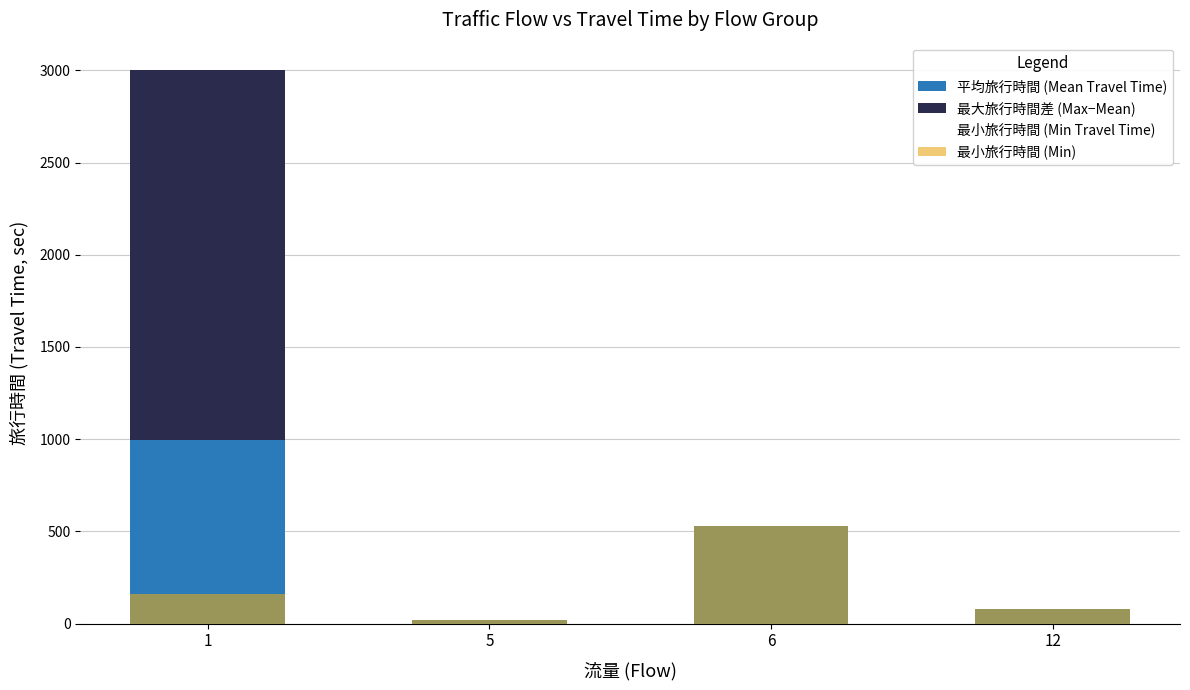

Where is 最小旅行時間 (Min Travel Time) nearest to the value 276?

1